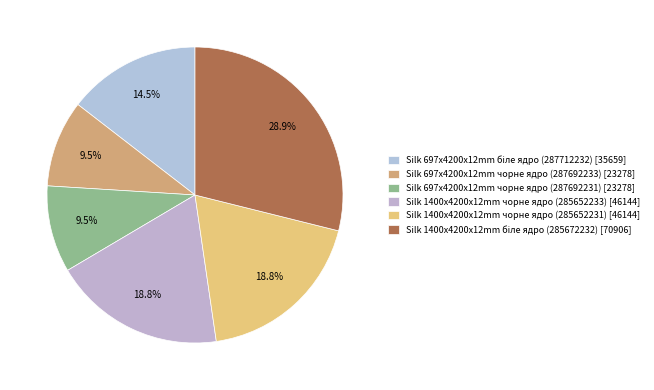

What is the ratio of the value at Silk 697x4200x12mm біле ядро (287712232) to the value at Silk 1400x4200x12mm чорне ядро (285652233)?

0.8